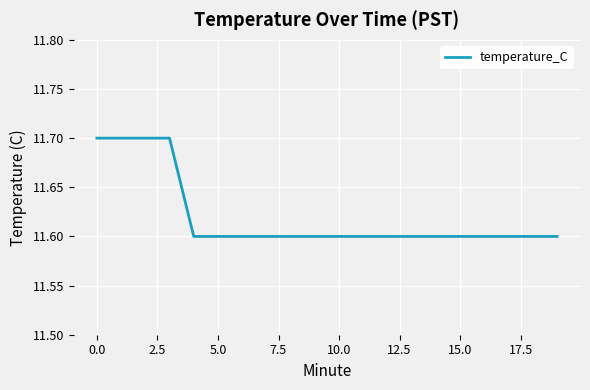

What is the difference between the maximum and minimum values?

0.1